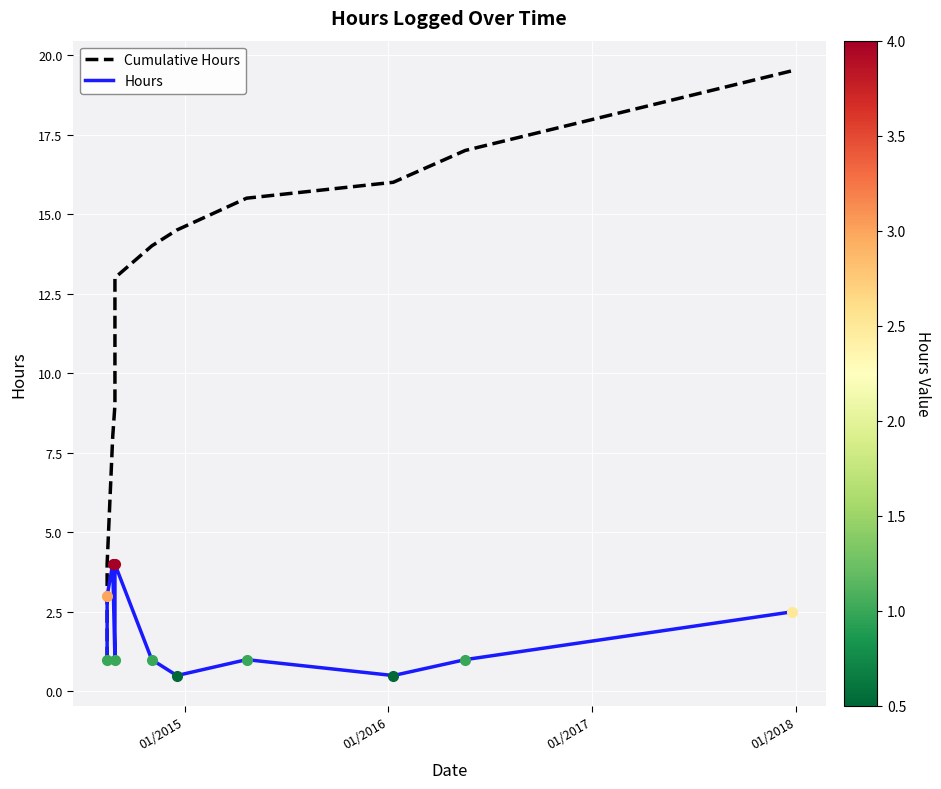

How many lines are shown in the chart?

2